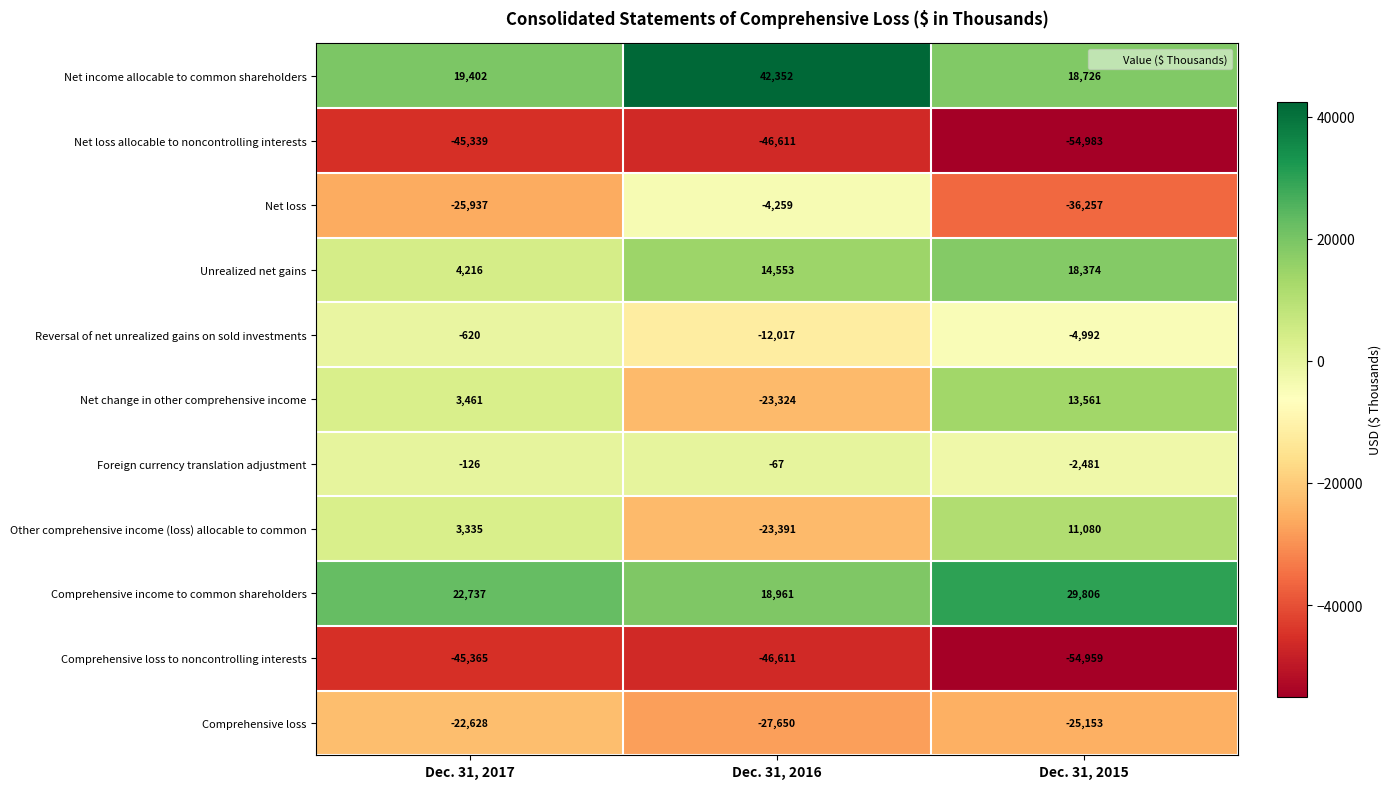

Is the value of Unrealized net gains at Dec. 31, 2017 greater than the value of Net change in other comprehensive income at Dec. 31, 2016?

Yes